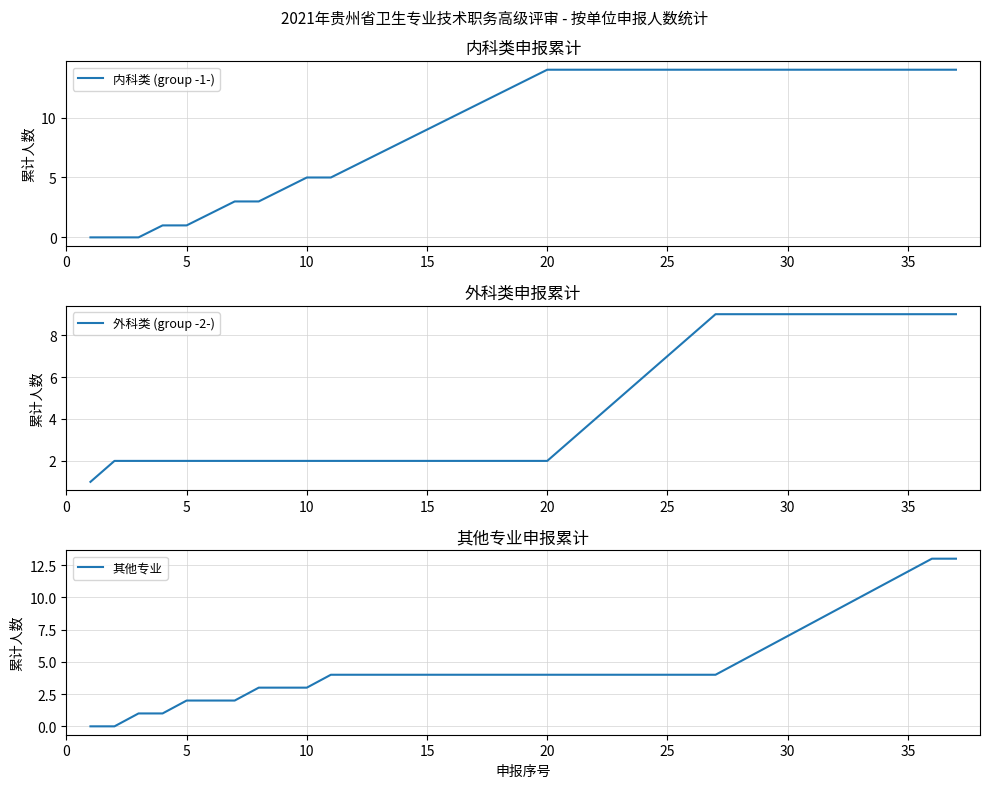

Is it true that 内科类 (group -1-) equals 7 at 10?

False